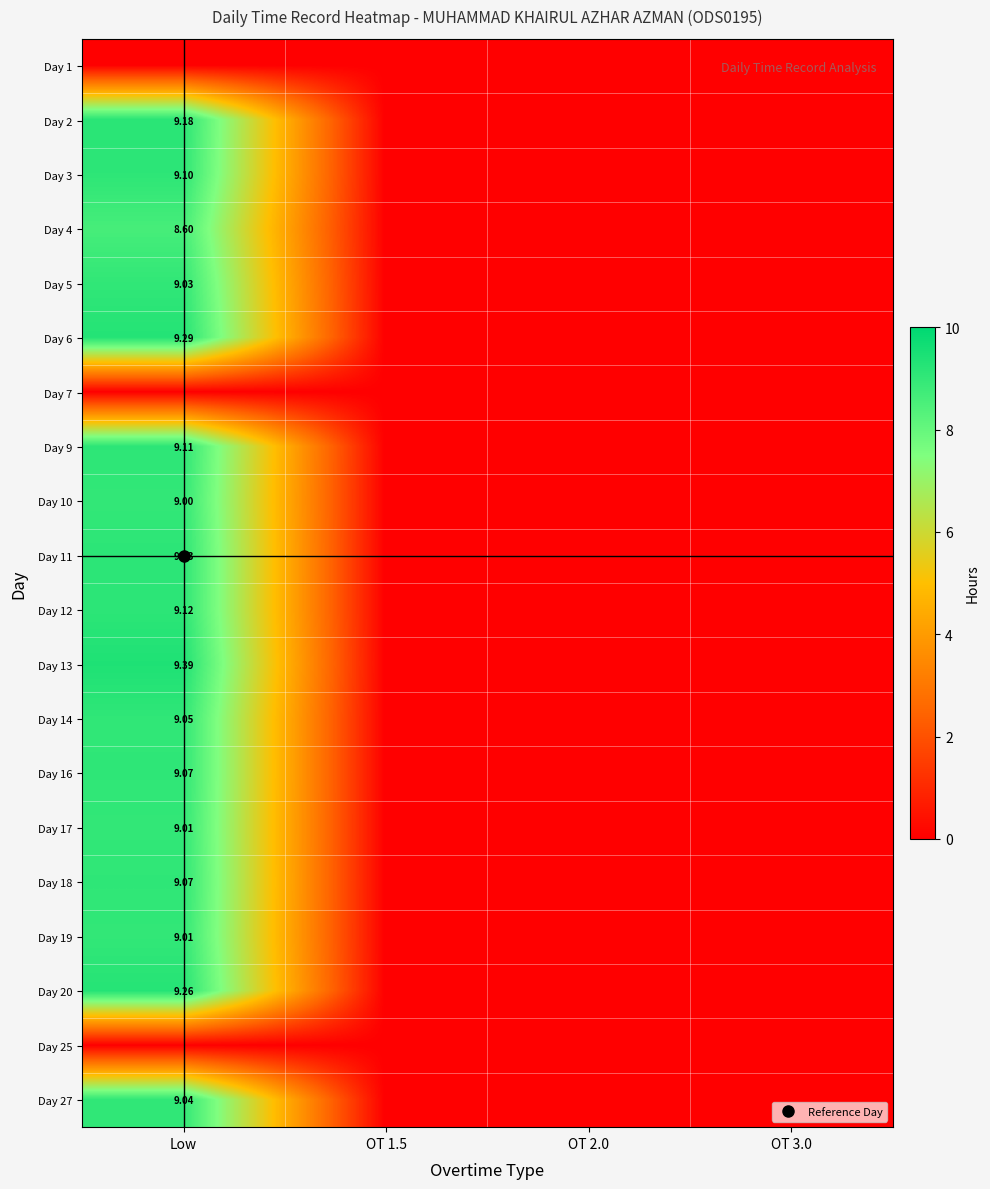

What is the maximum value shown in the chart?

9.4